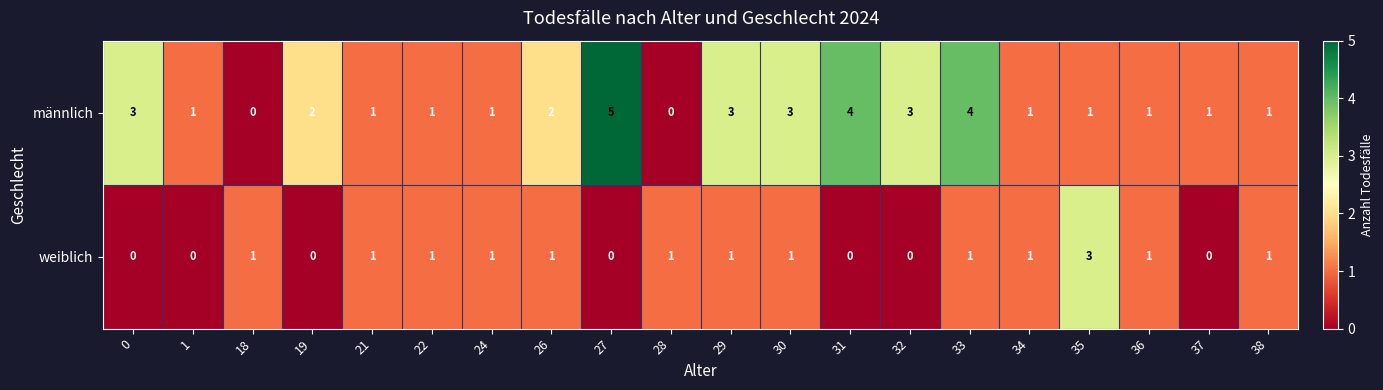

List the series in order of their peak value, highest first.

männlich, weiblich